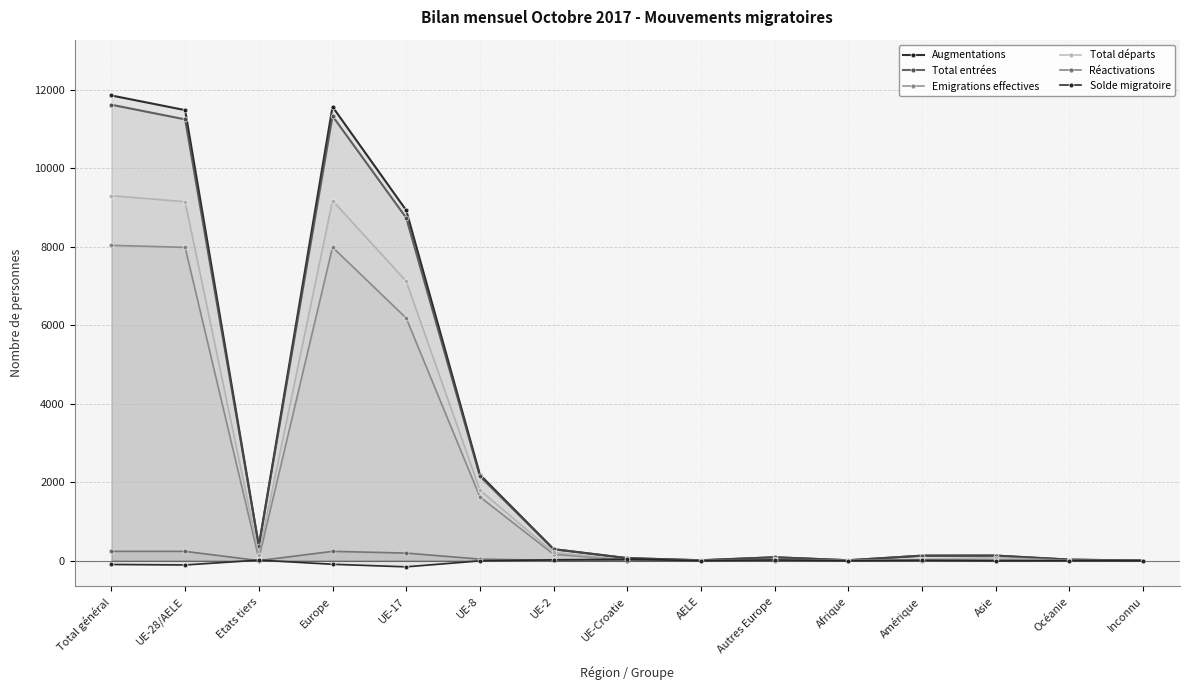

What is the average value of the Total départs series?

2473